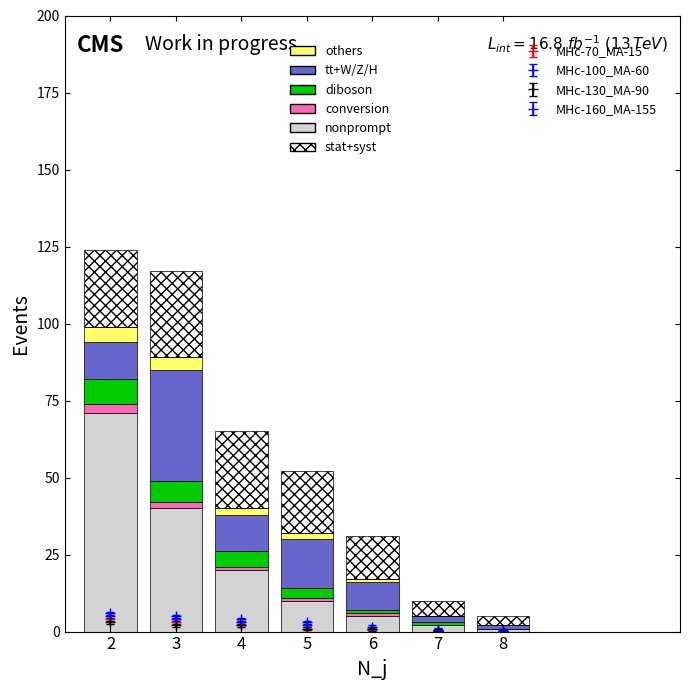

List the series in order of their peak value, lowest first.

conversion, others, diboson, tt+W/Z/H, nonprompt